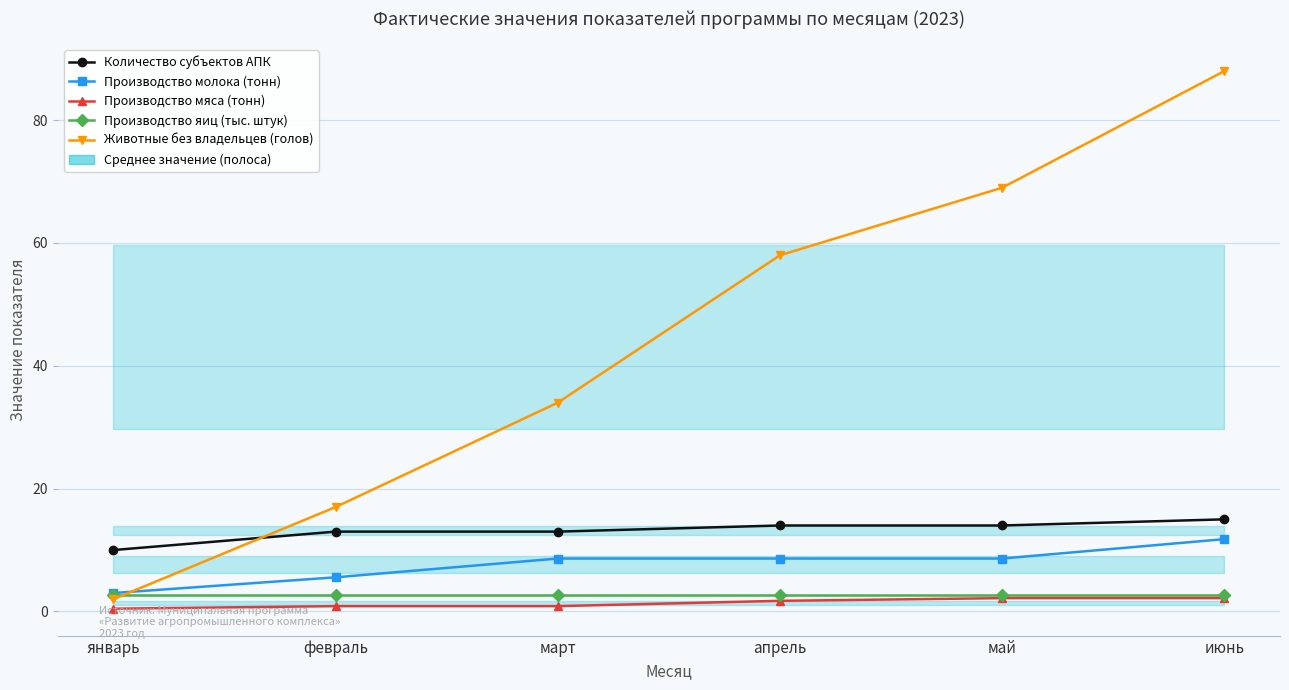

At how many categories does at least one series exceed 79?

1